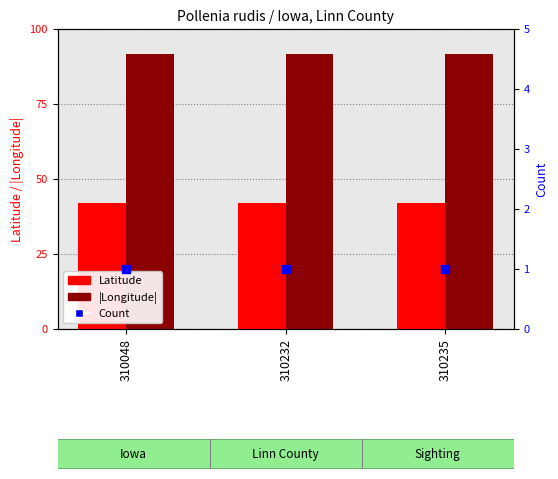

Reading left to right, what are all the values shown in this chart?

Latitude: 310048=42.0	310232=42.0	310235=42.0
|Longitude|: 310048=91.6	310232=91.6	310235=91.6
Count: 310048=1.0	310232=1.0	310235=1.0